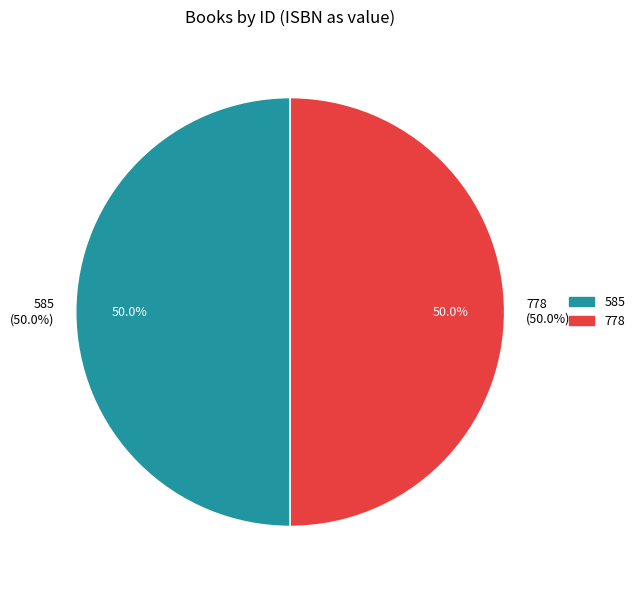

What percentage do 585 and 778 together represent?

100.0%